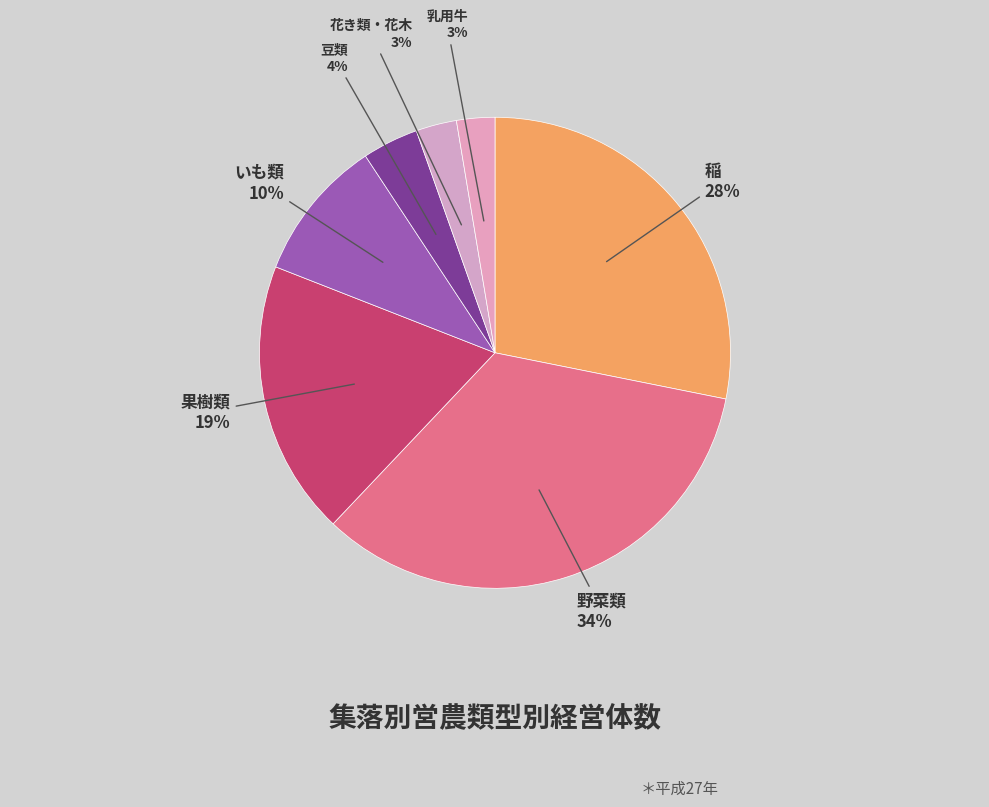

What percentage is the 稲 slice, to the nearest percent?

28%